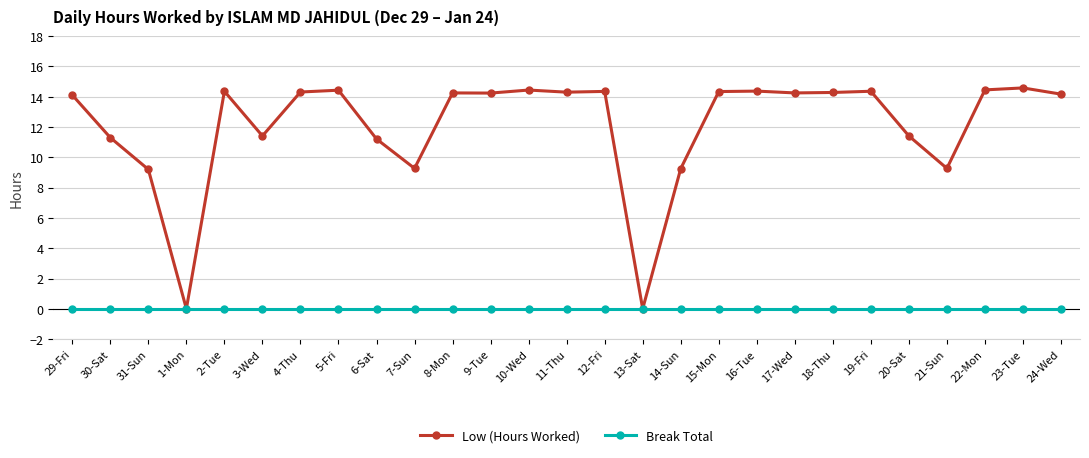

What is the spread (max minus min) of values at 24-Wed?

14.2